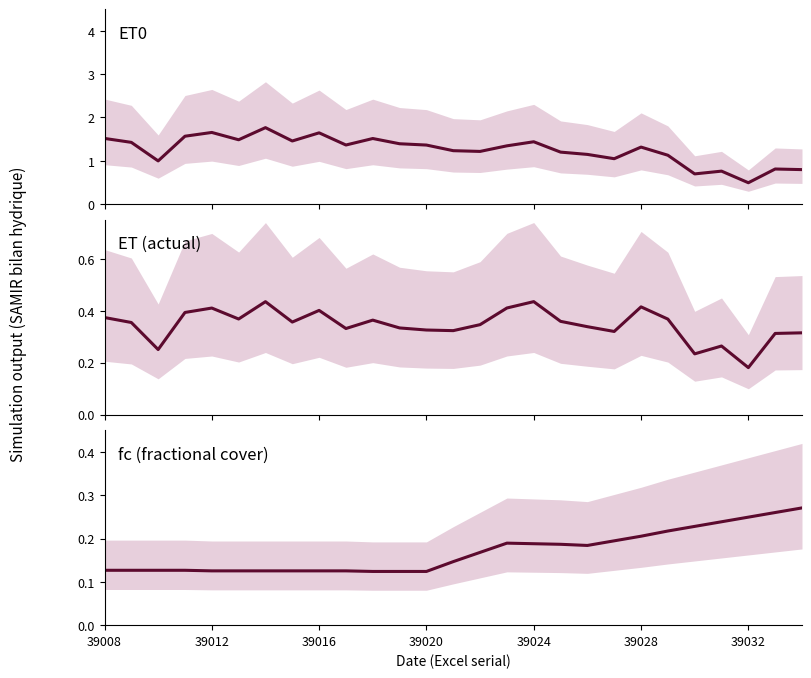

Does the chart have visible grid lines?

No